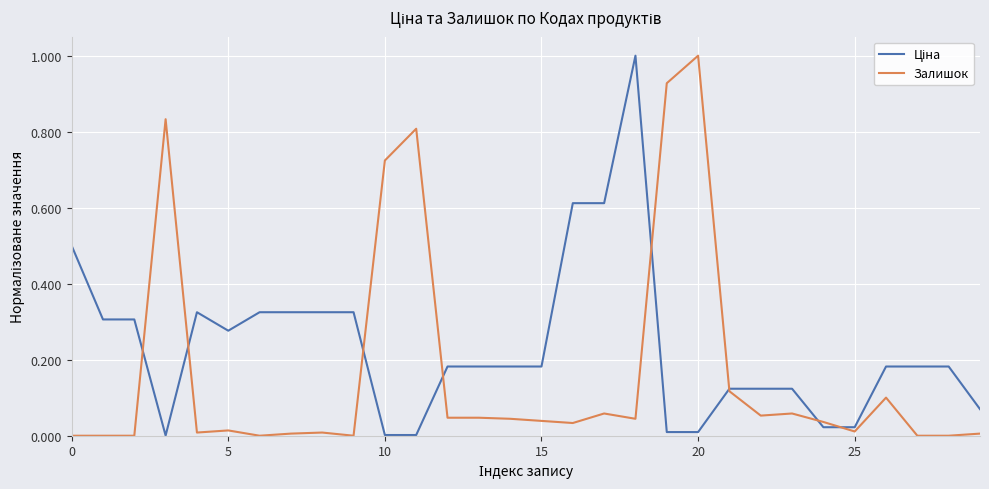

What is the maximum value for Залишок?

1.0